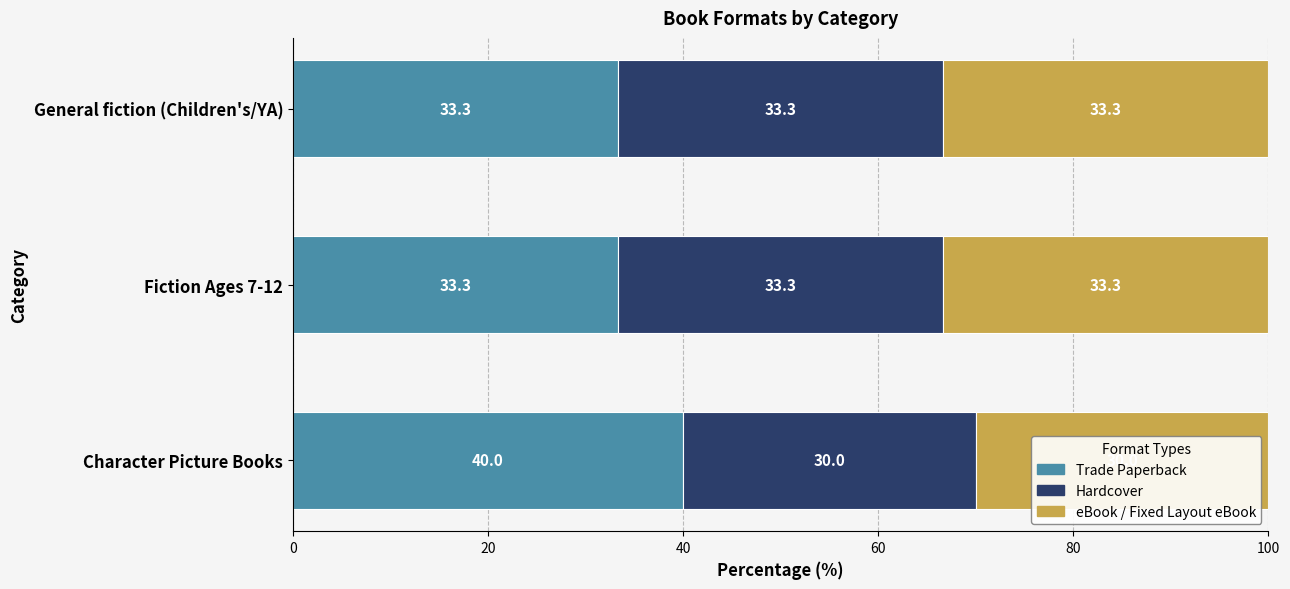

Count the number of data series in this chart.

3